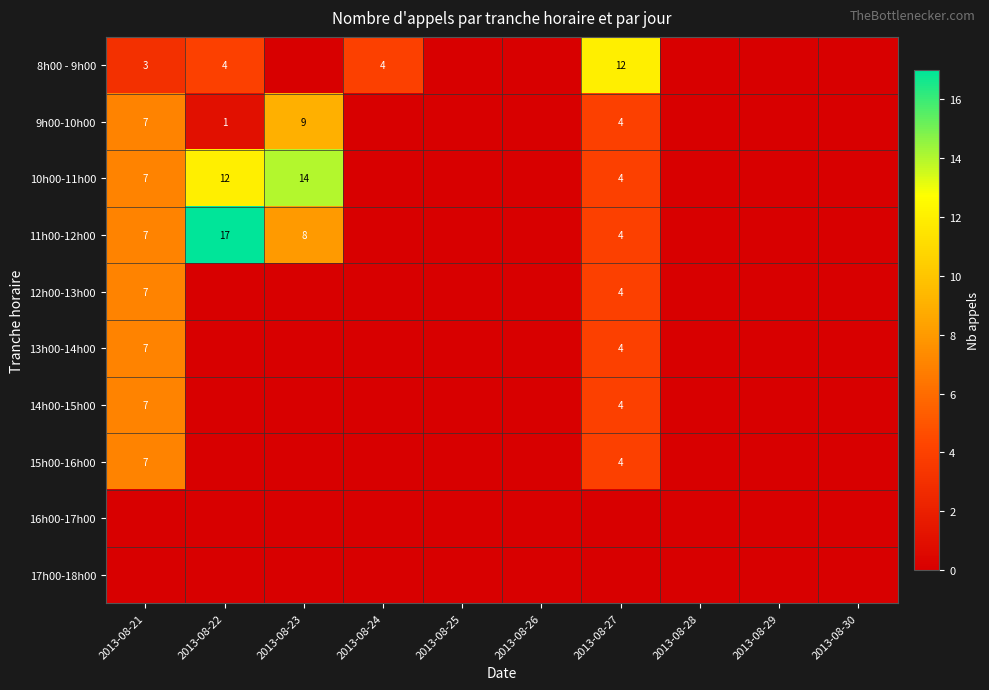

The 10h00-11h00 series shows 4 at 2013-08-27. True or false?

True